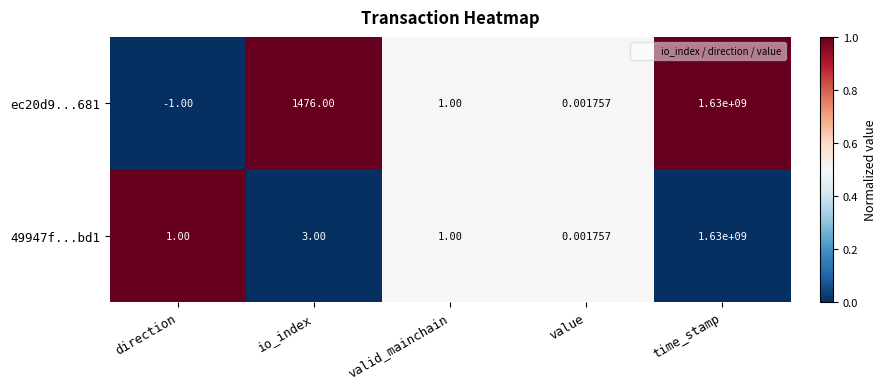

Is the value of ec20d9...681 at io_index greater than the value of 49947f...bd1 at io_index?

Yes